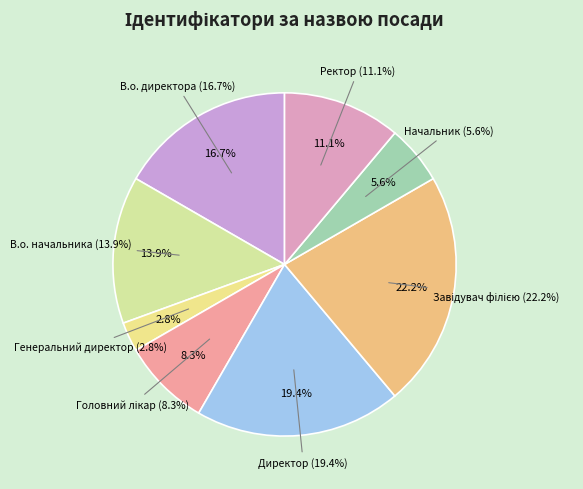

What percentage is the Ректор slice, to the nearest percent?

11%